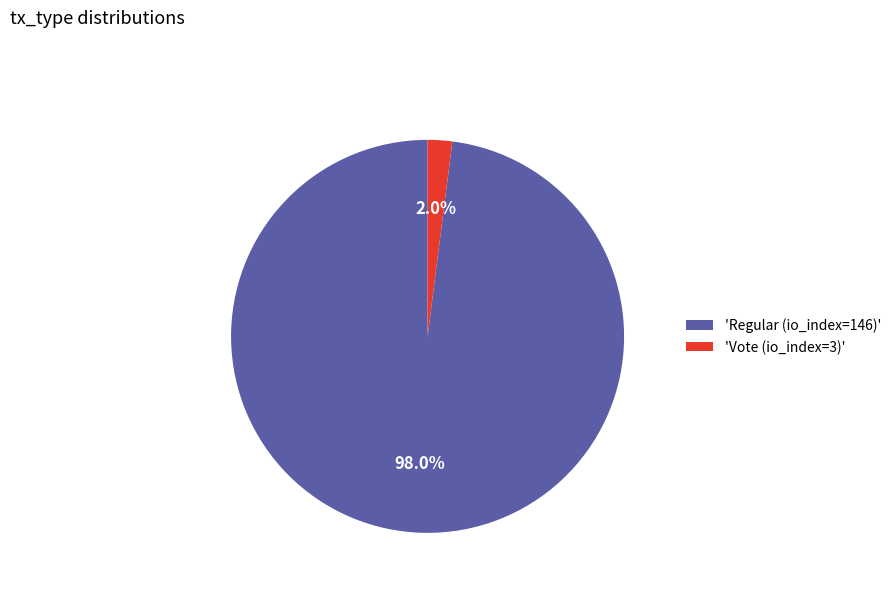

How much of the chart is everything except 'Vote (io_index=3)'?

98.0%